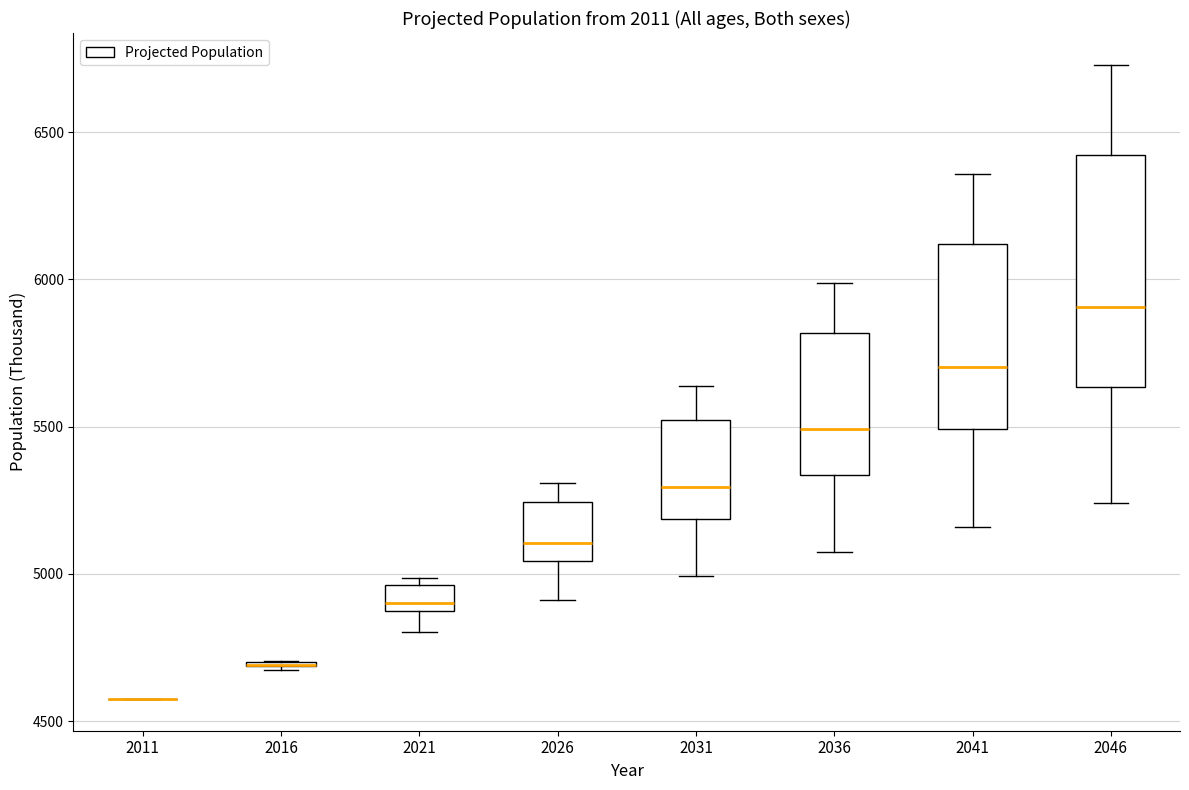

Where does the upper whisker of the box at x = 2026 end on the y-axis? The values are not printed on the chart, so give them approximately, as read against the axis.

5300